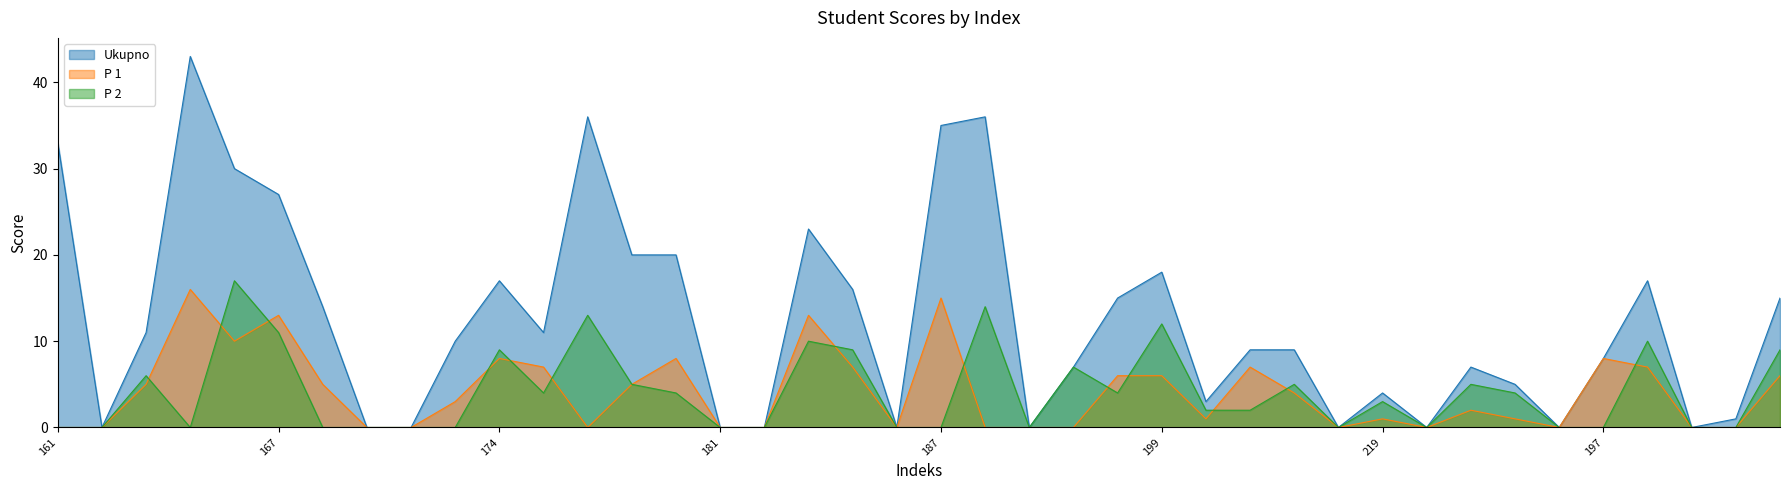

The value of P 1 at 182 is 5. True or false?

False